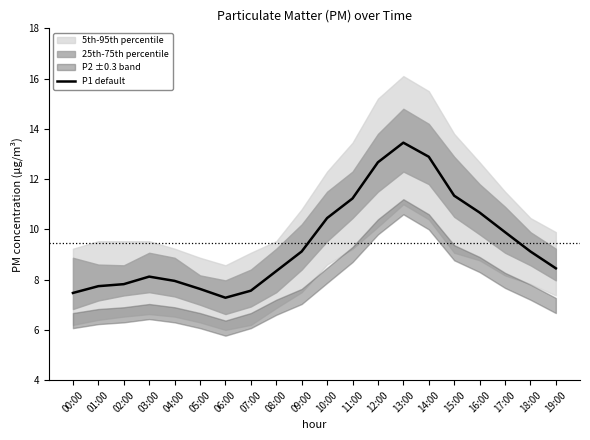

Reading right to left, what are all the values shown in this chart?

8.4	9.1	9.9	10.7	11.3	12.9	13.4	12.7	11.2	10.4	9.1	8.3	7.6	7.3	7.6	8.0	8.1	7.8	7.7	7.5